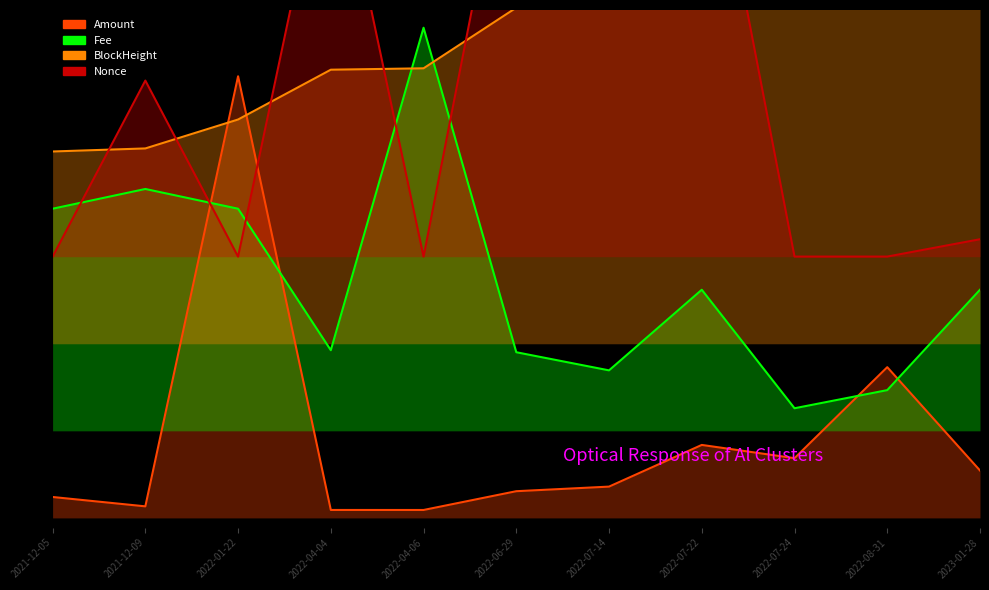

At which category is the sum across all series the highest?

2022-07-22